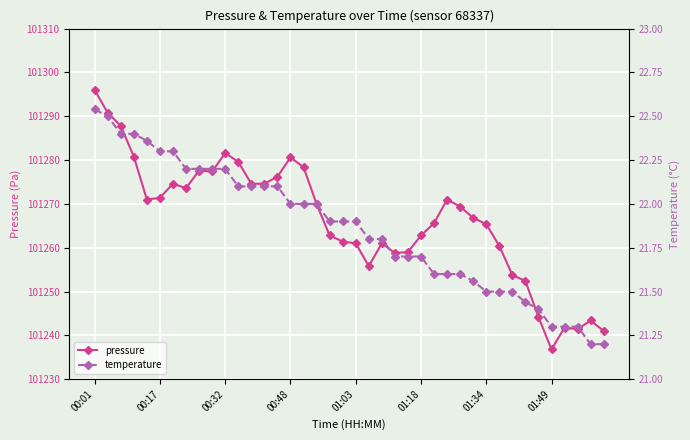

The value of temperature at 11 is 22.1. True or false?

True